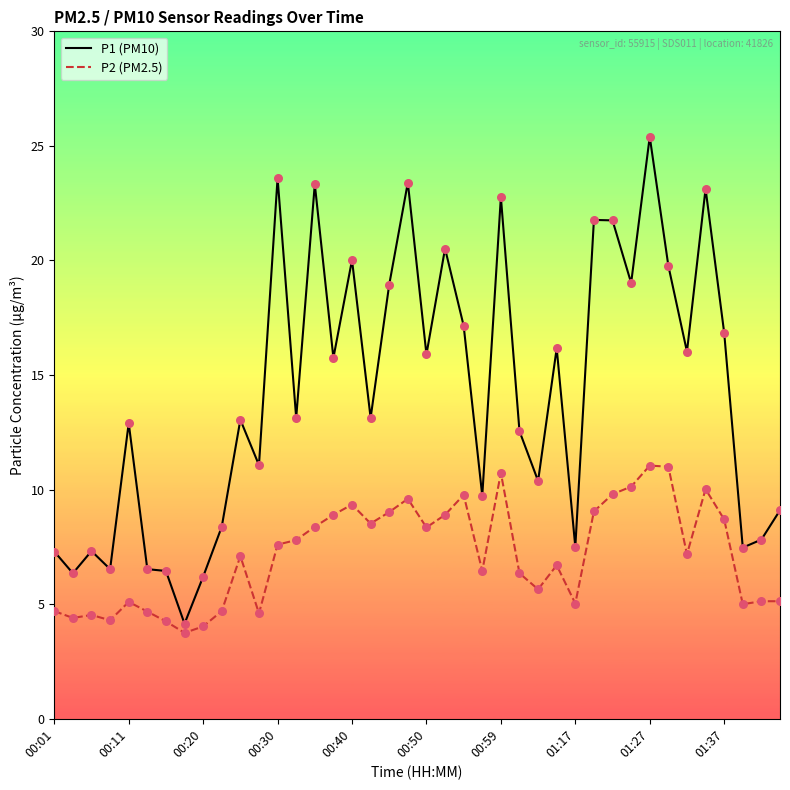

Which series has the largest total across all categories?

P1 (PM10)